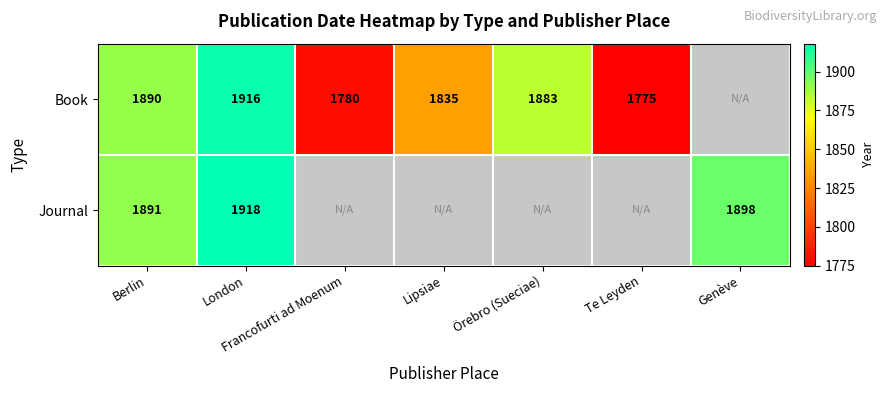

What is the minimum value shown in the chart?

1775.0